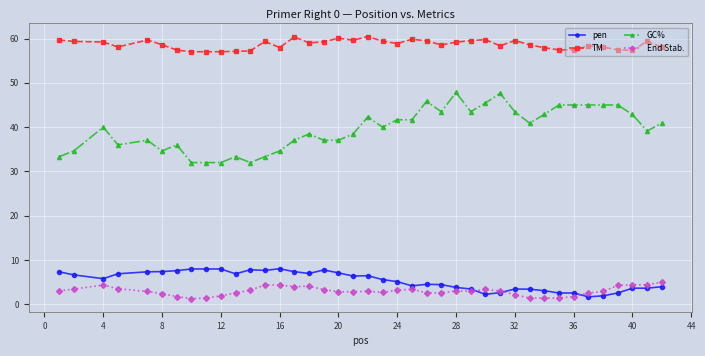

True or false: GC% and pen intersect in this chart.

False